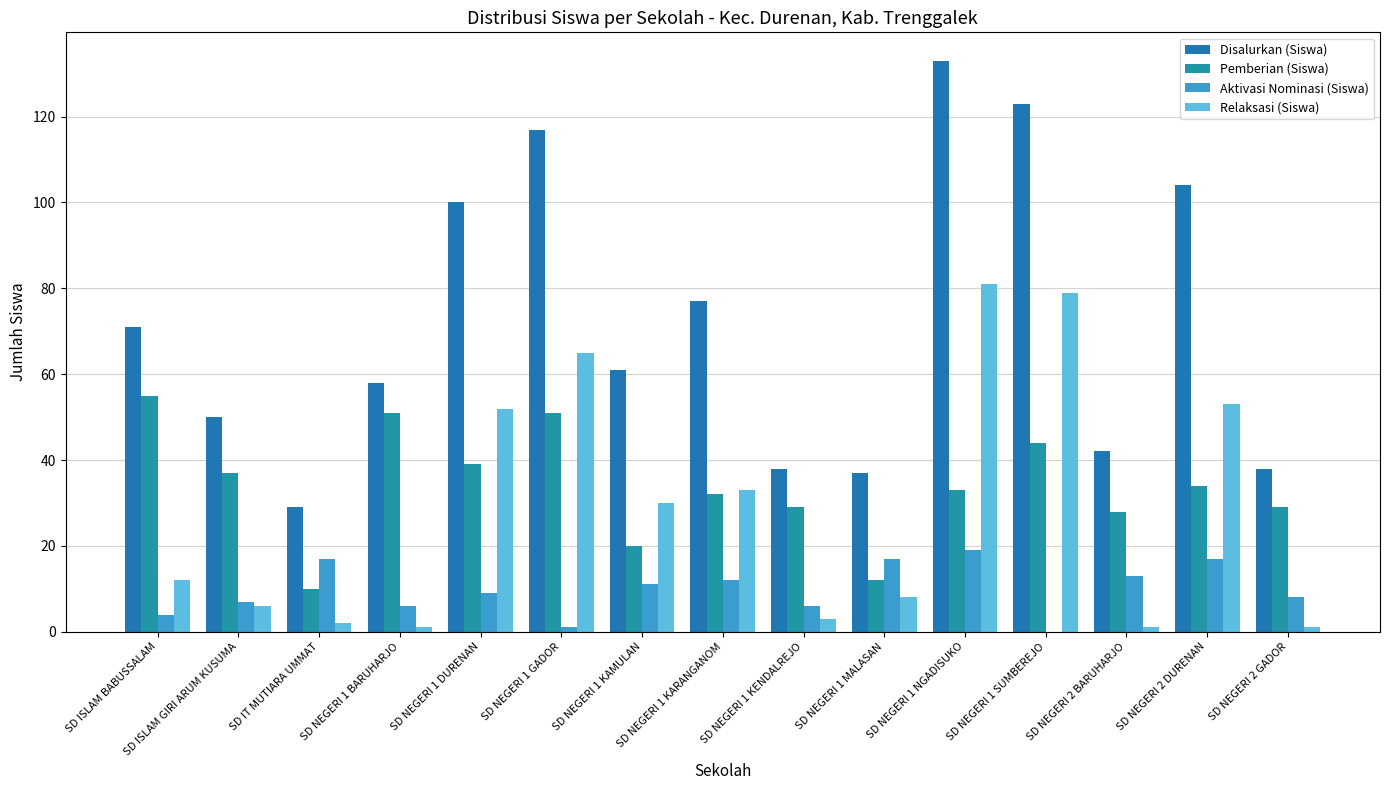

What is the spread (max minus min) of values at SD NEGERI 1 SUMBEREJO?

123